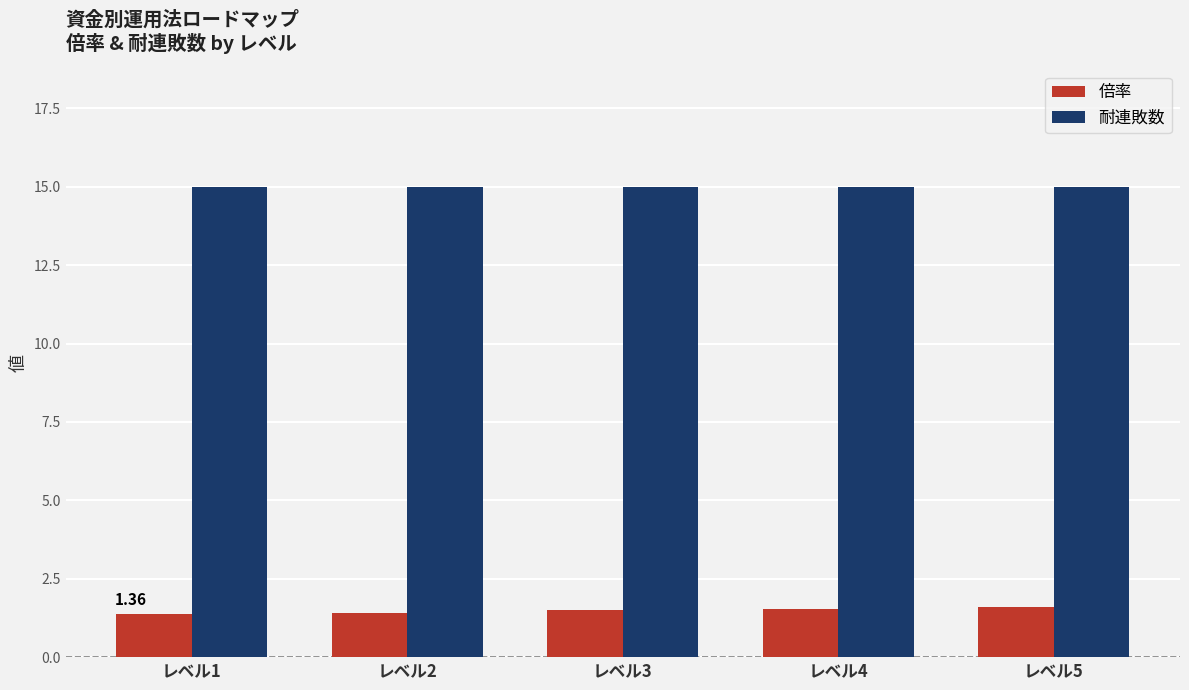

What is the average value of the 耐連敗数 series?

15.0